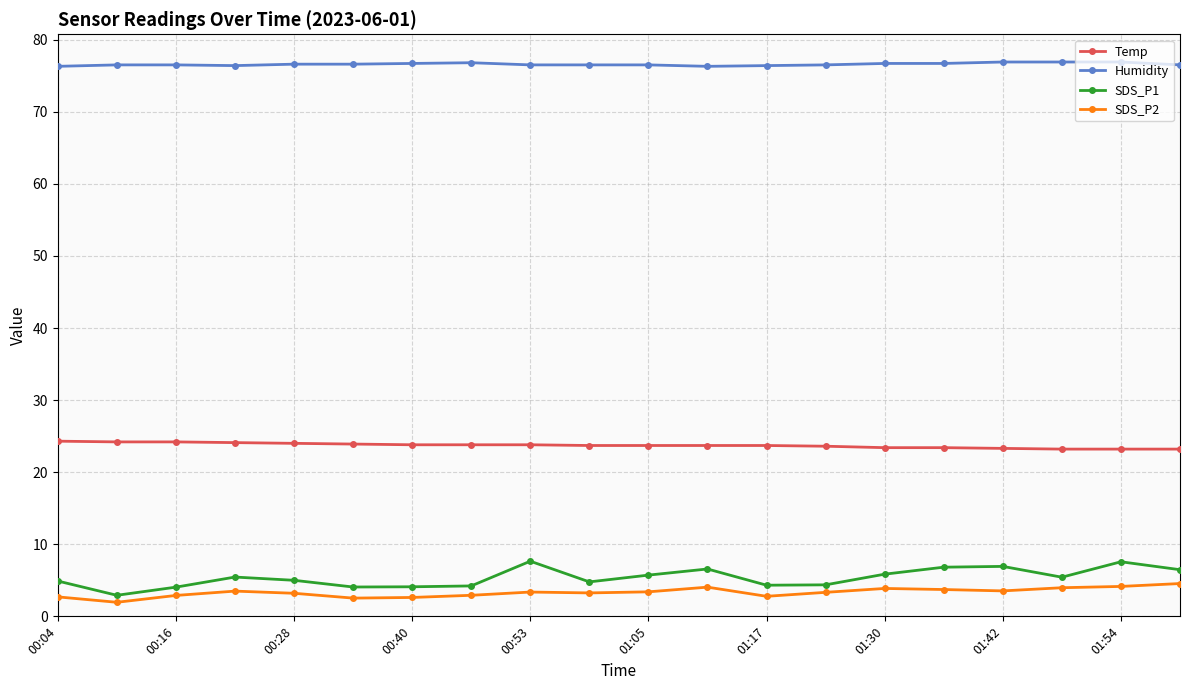

At how many categories does at least one series exceed 56?

20